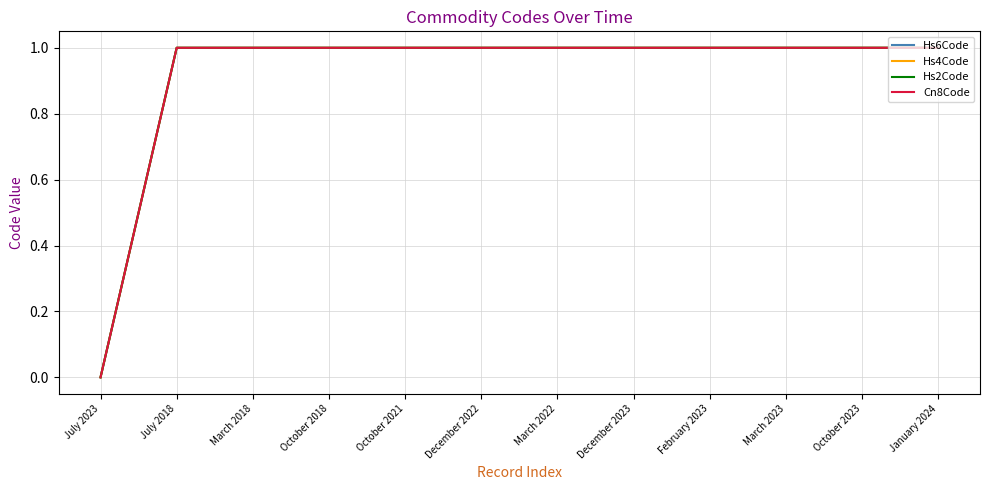

What is the greatest value displayed?

1.0